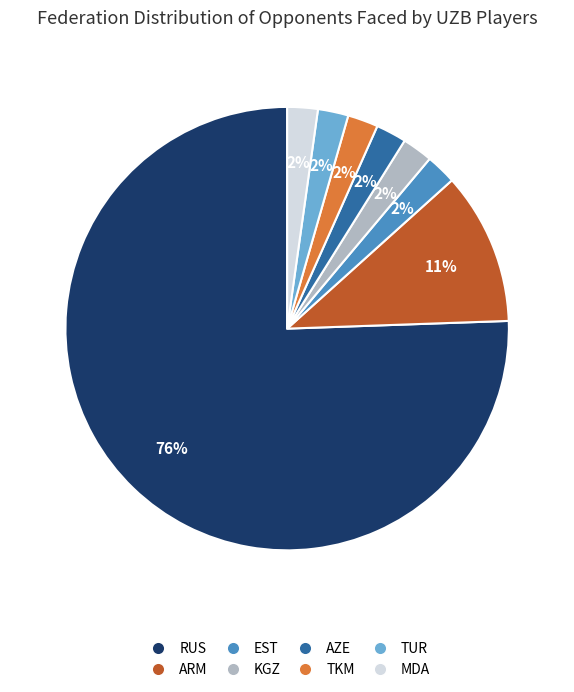

Which category has the biggest portion of the pie?

RUS